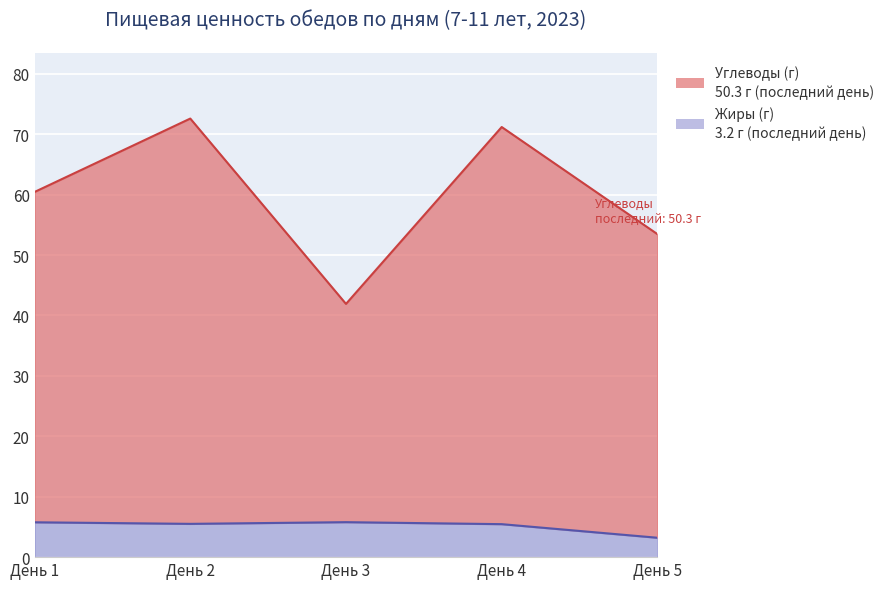

What is the sum of all Жиры values?

25.7